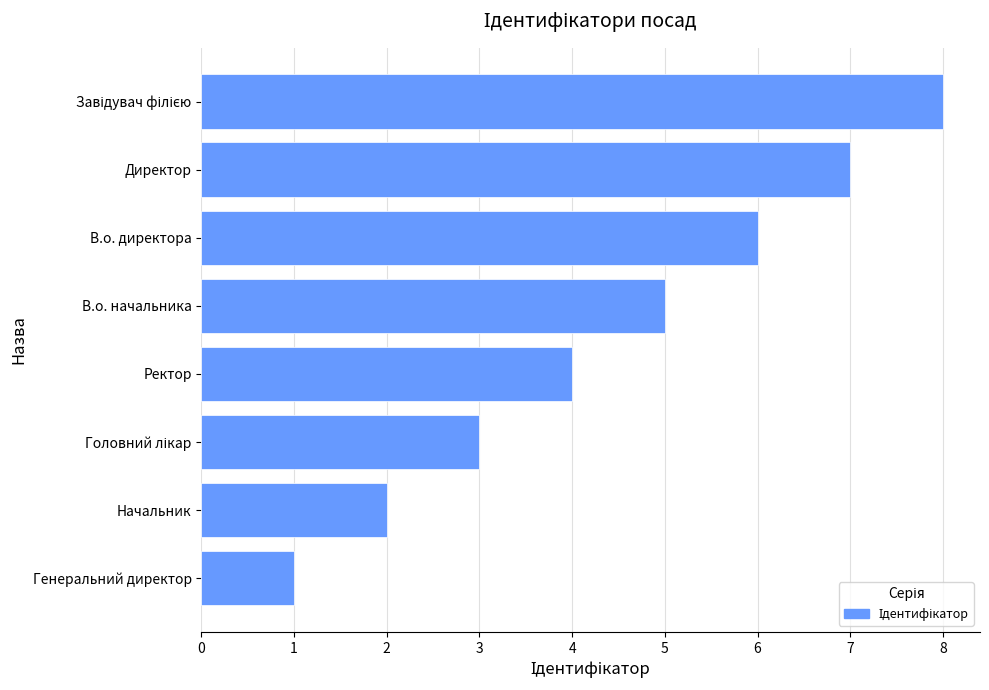

Which label corresponds to the smallest value in the chart?

Генеральний директор